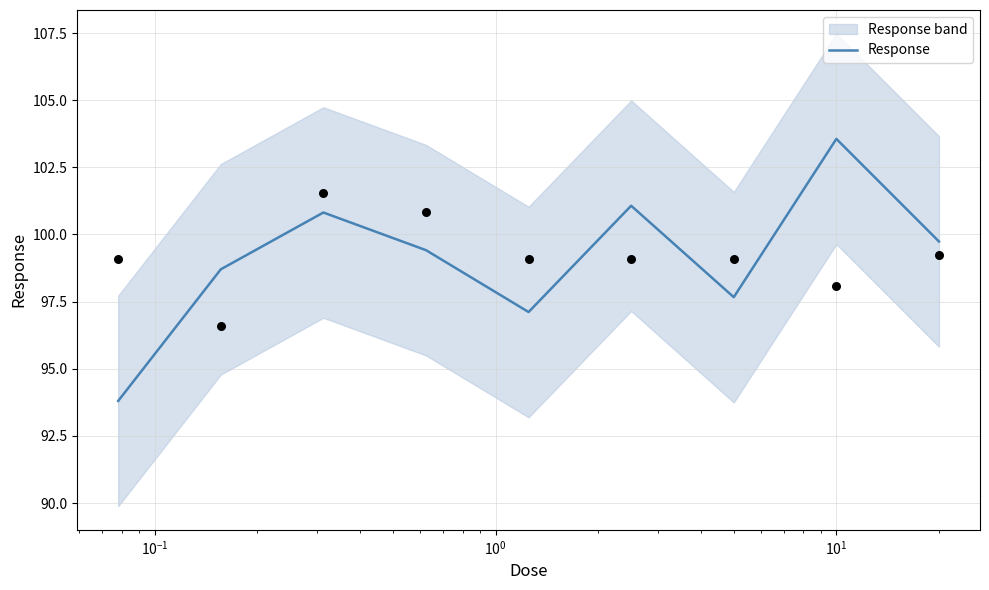

What is the lowest value of the Response series?

93.8